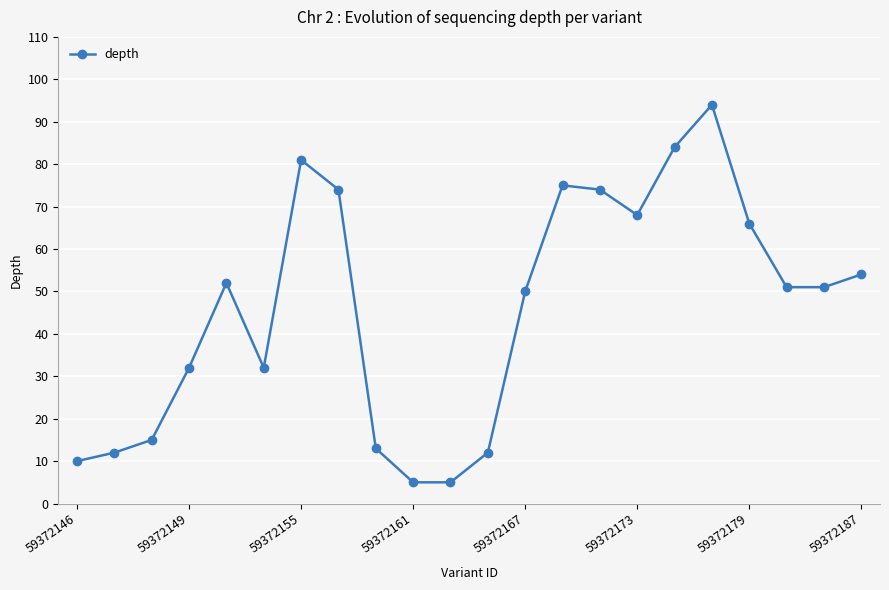

What is the value of the 2nd point from the left?

12